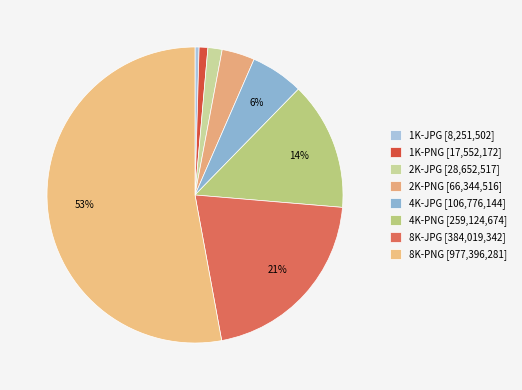

To the nearest percent, what portion does 8K-PNG represent?

53%